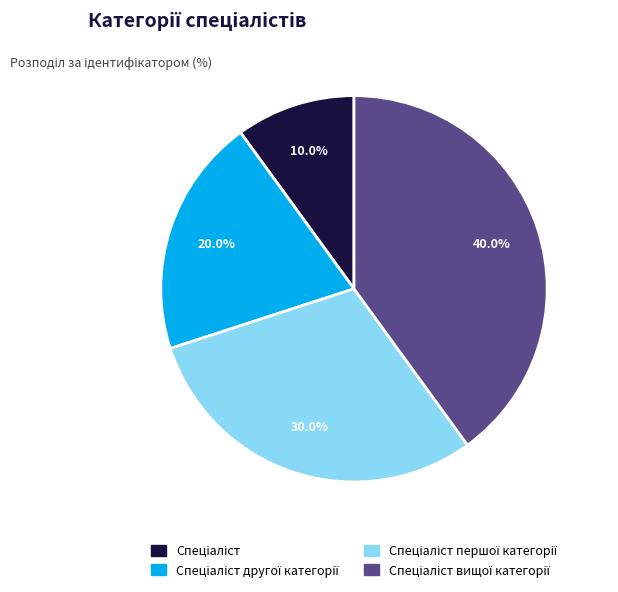

Does any single category account for the majority?

No